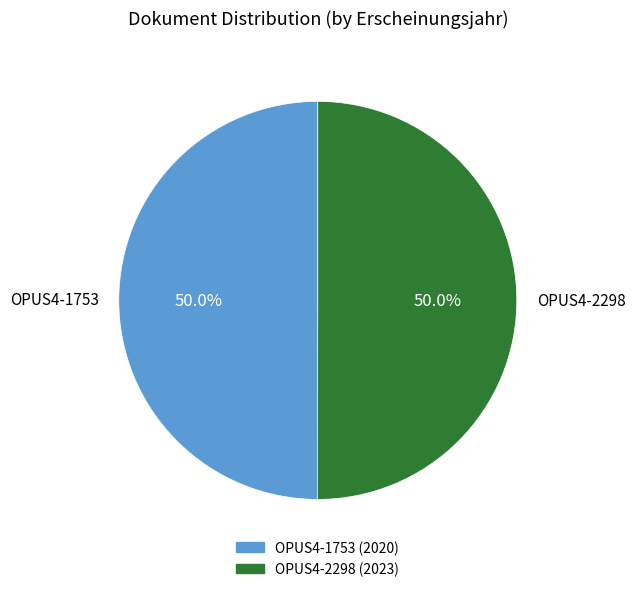

True or false: OPUS4-2298 accounts for 50% of the total.

True